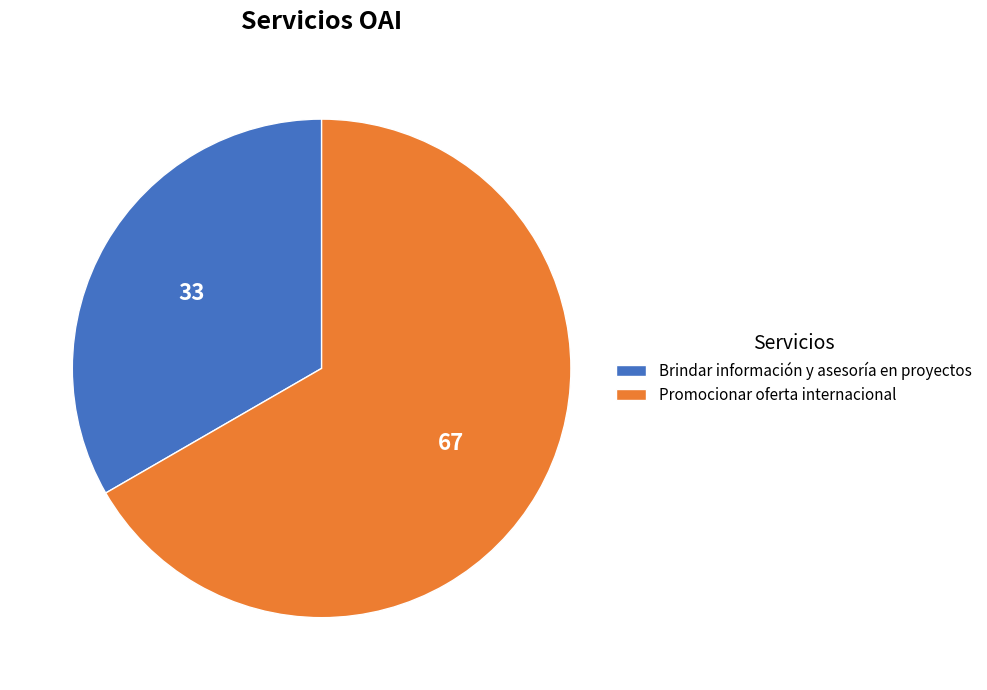

Which category has the biggest portion of the pie?

Promocionar oferta internacional